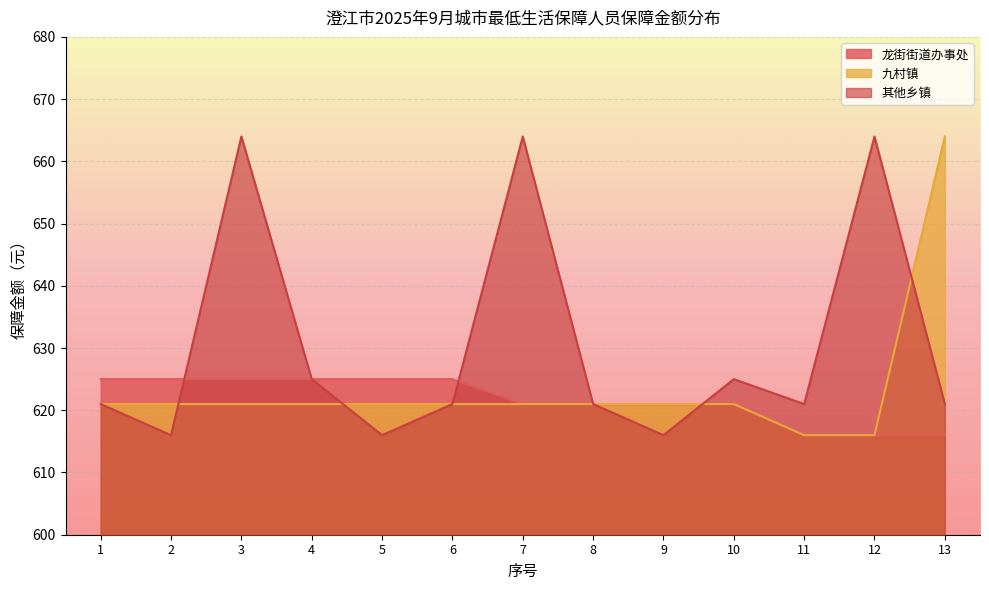

Rank the series by their average value, from highest to lowest.

其他乡镇, 九村镇, 龙街街道办事处